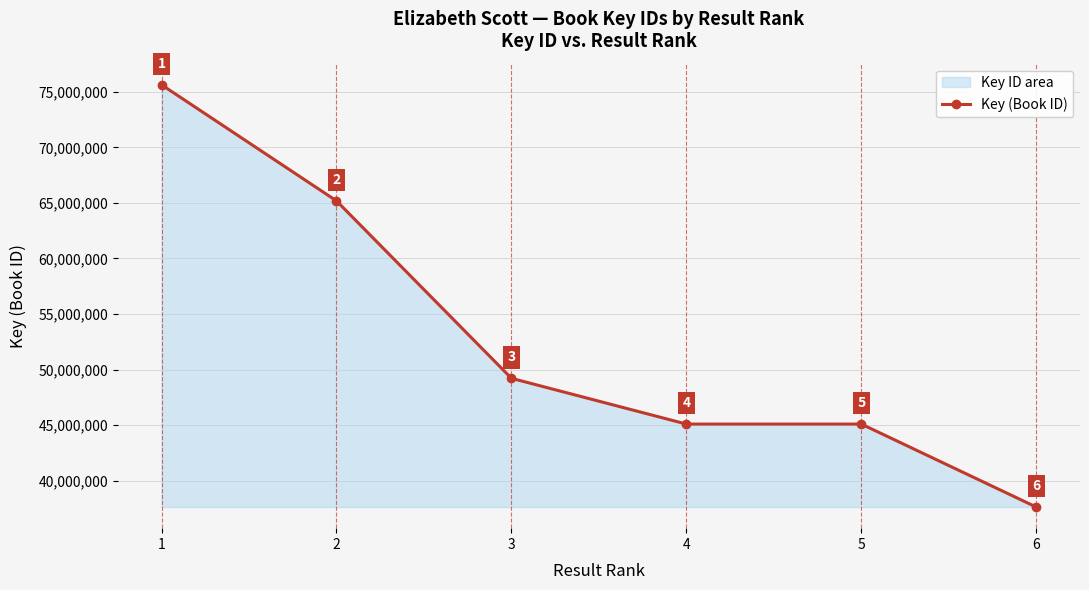

What is the approximate value at 4, to the nearest 50?

45103450